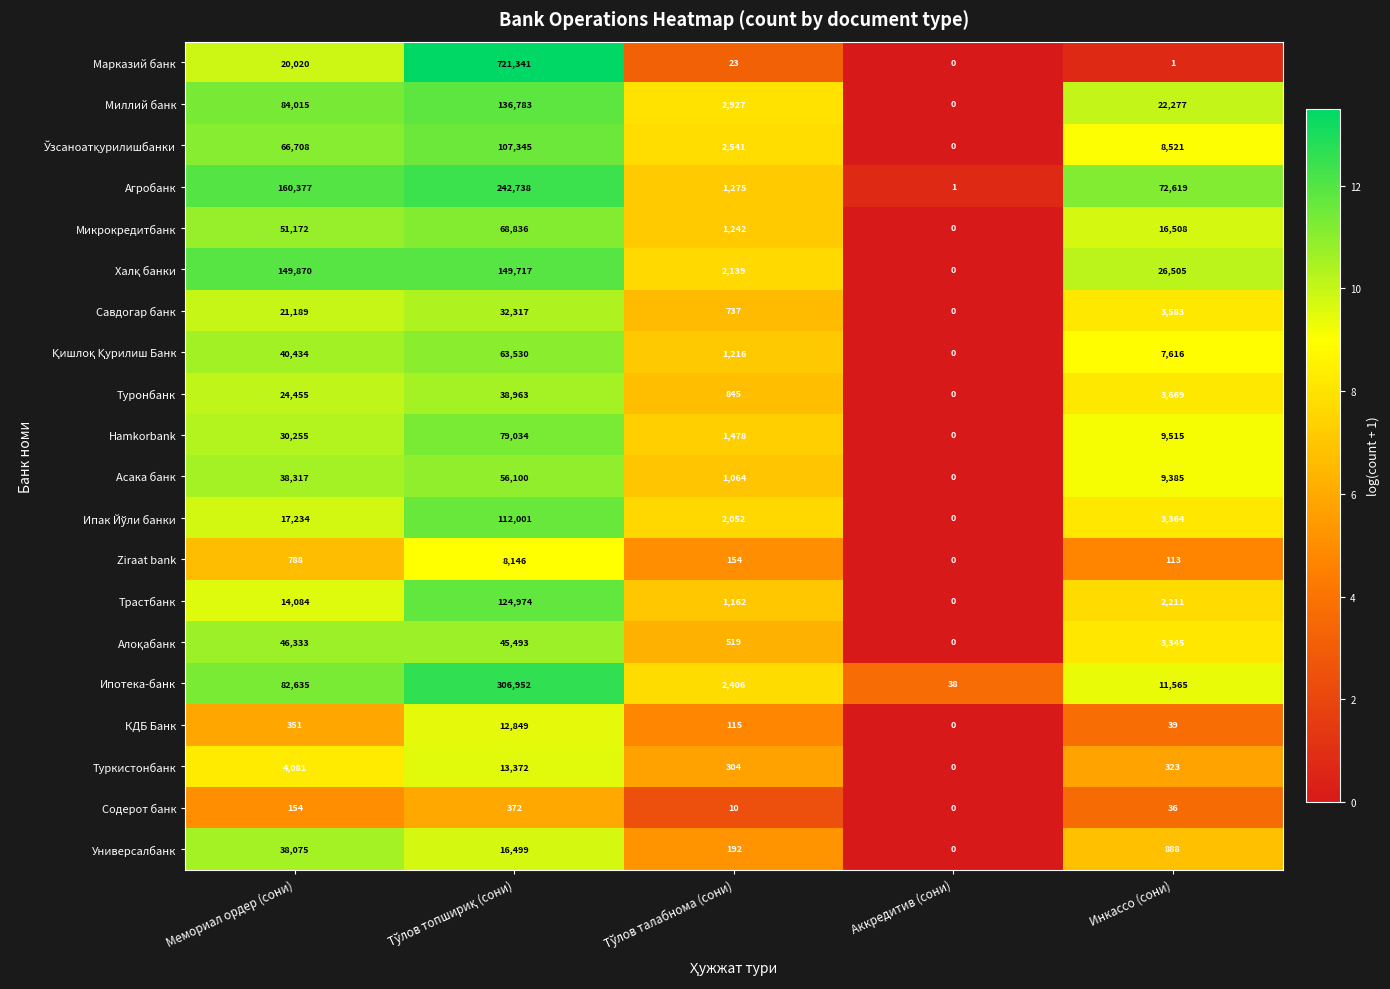

How many series are shown in this chart?

20